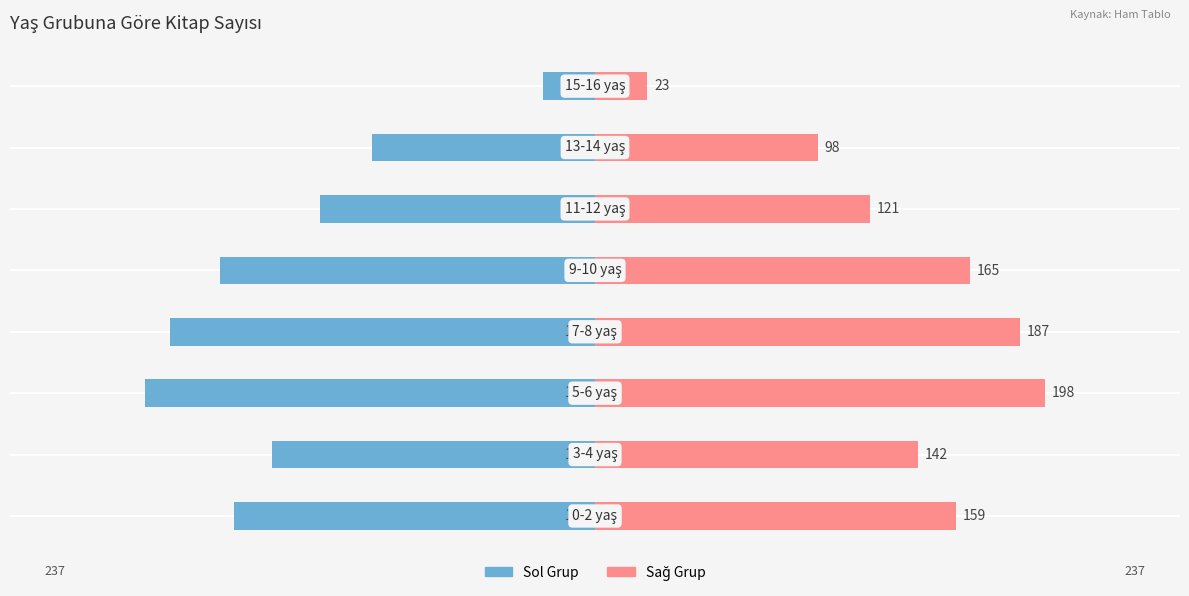

What is the value of the Kitap Sayısı (Sol) bar at the 8th from the left?

-23